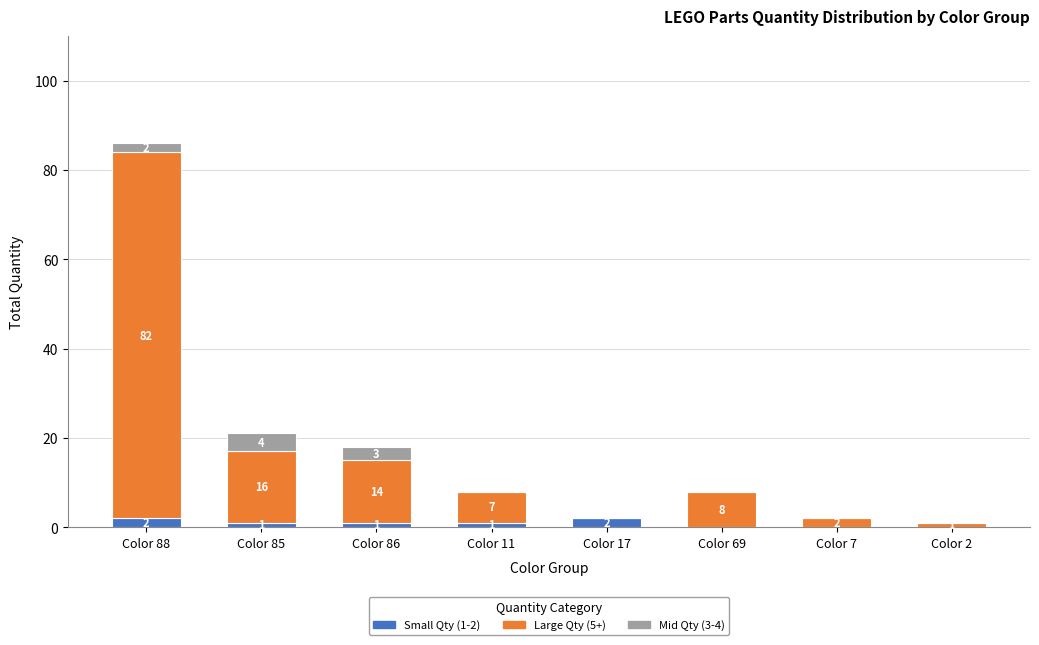

At which category is the sum across all series the highest?

Color 88